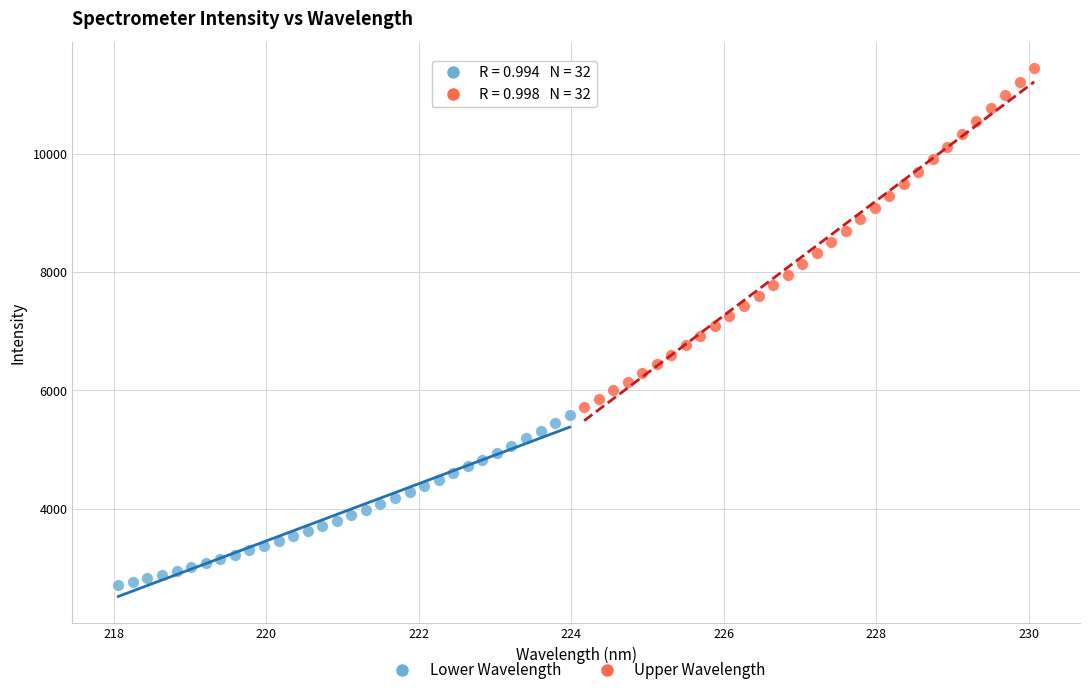

Which series has the widest spread of Y values?

Upper Wavelength